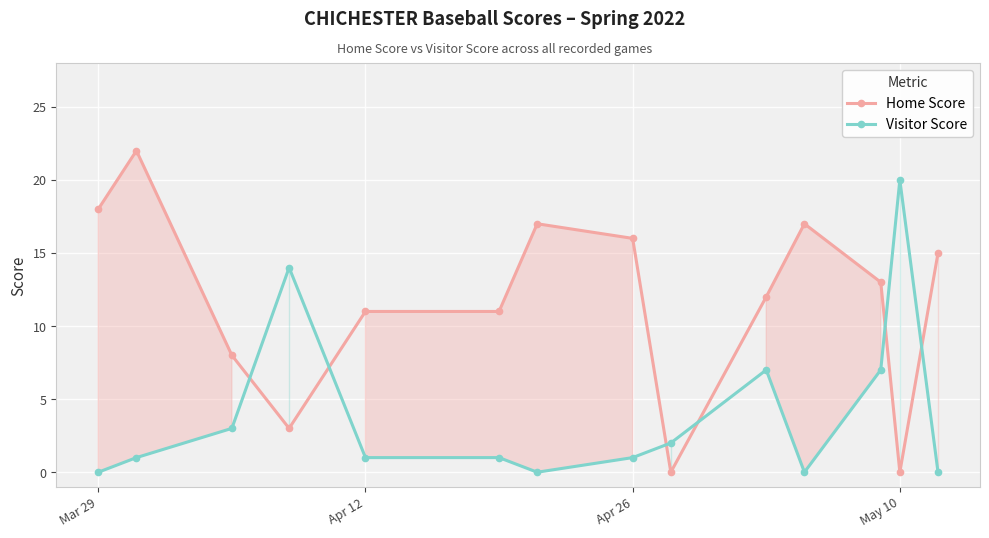

What is the sum of all Visitor Score values?

57